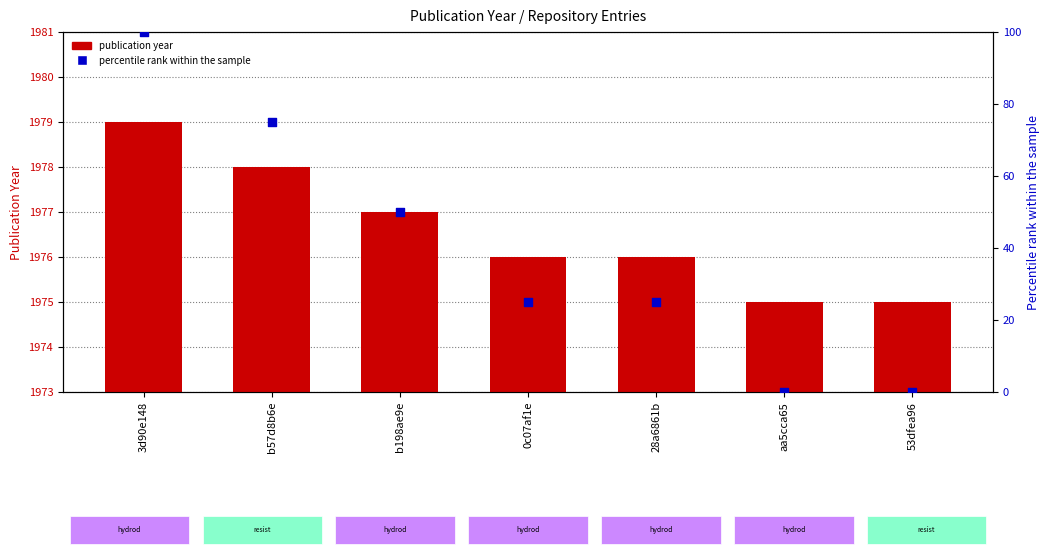

Which series contains the lowest Y value?

percentile rank within the sample